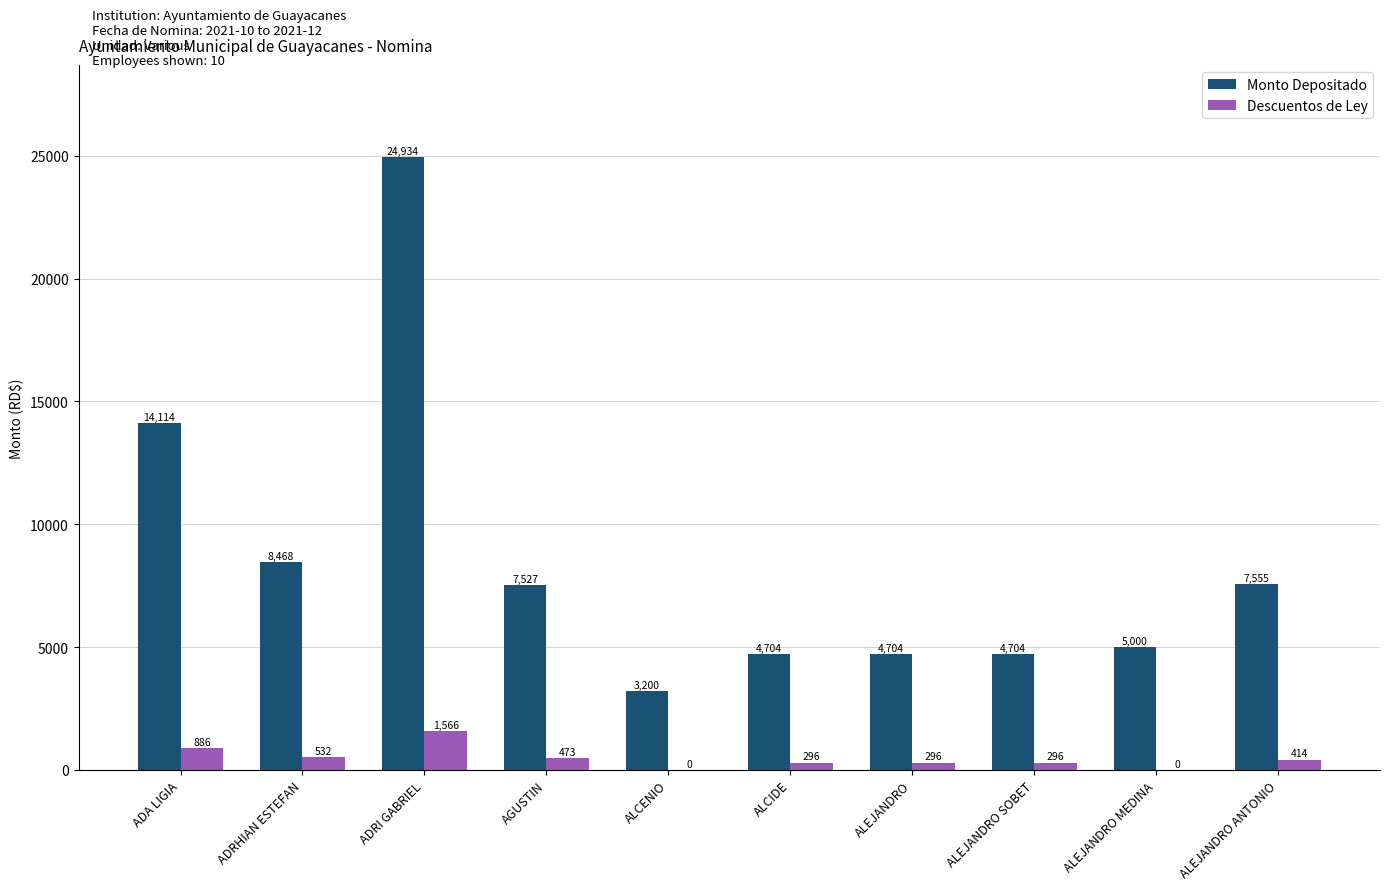

The value of Descuentos de Ley at ADA LIGIA is 886.5. True or false?

True